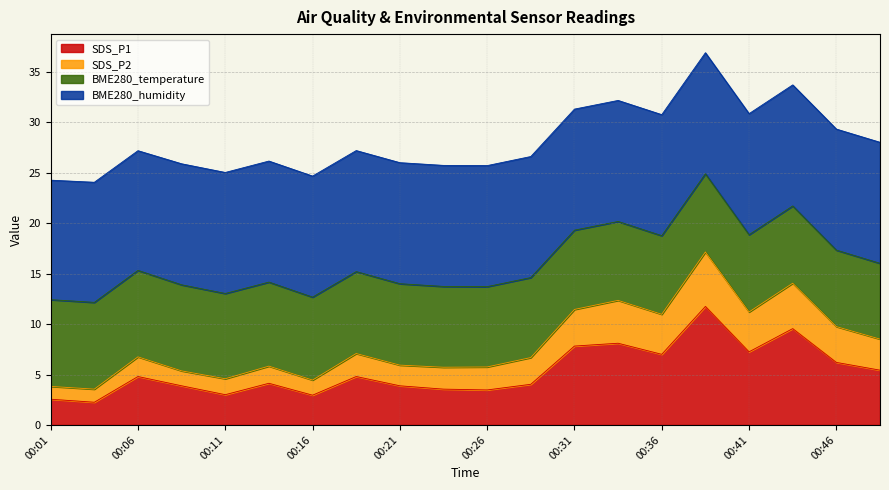

At which category does SDS_P1 reach its first local peak?

00:06